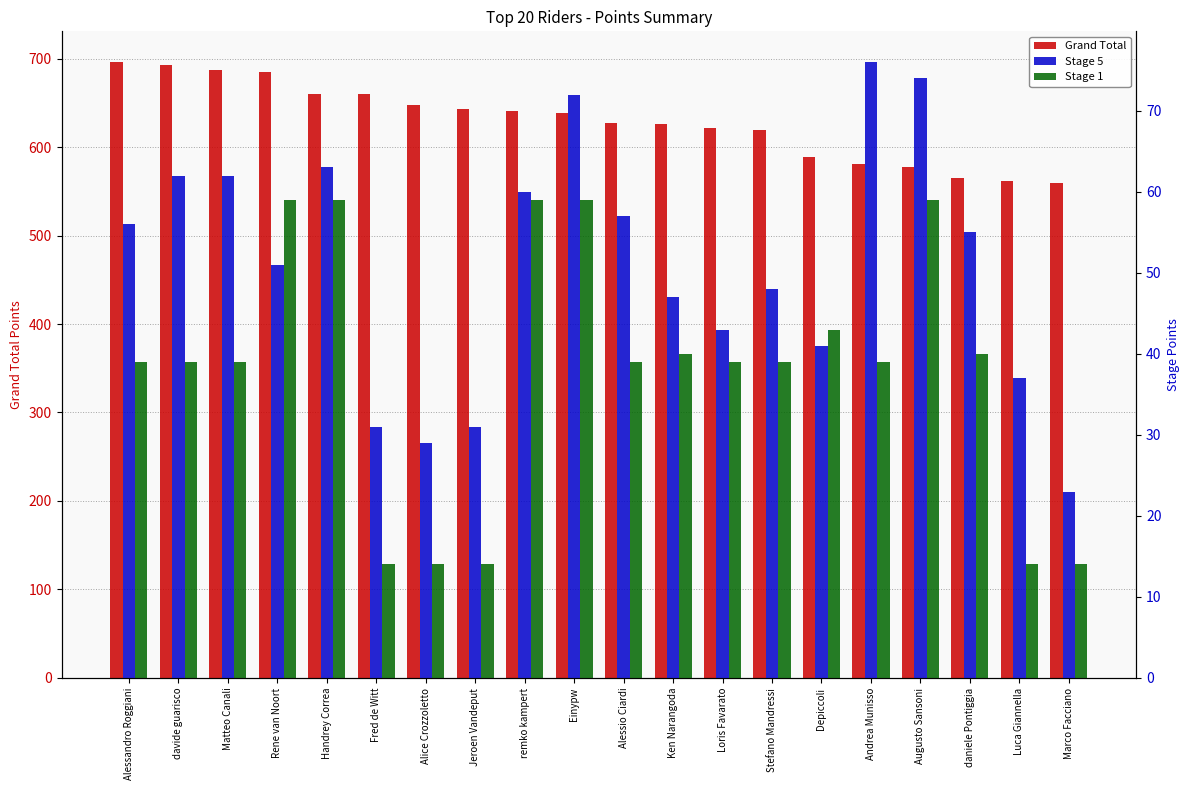

Reading left to right, transcribe all the data shown in this chart.

Grand Total: 696	693	687	685	660	660	647	643	641	639	627	626	622	619	589	581	578	565	562	559
Stage 5: 56	62	62	51	63	31	29	31	60	72	57	47	43	48	41	76	74	55	37	23
Stage 1: 39	39	39	59	59	14	14	14	59	59	39	40	39	39	43	39	59	40	14	14